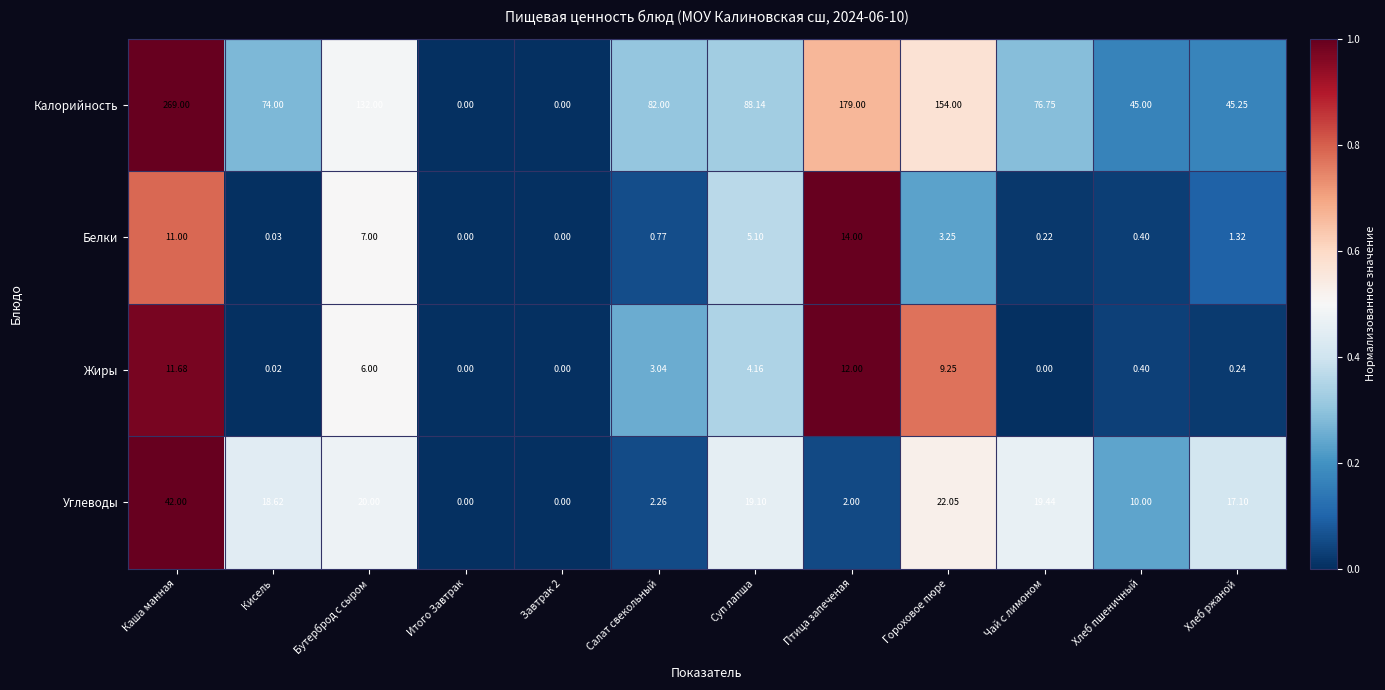

Is the value of Белки at Хлеб ржаной greater than the value of Калорийность at Хлеб ржаной?

No